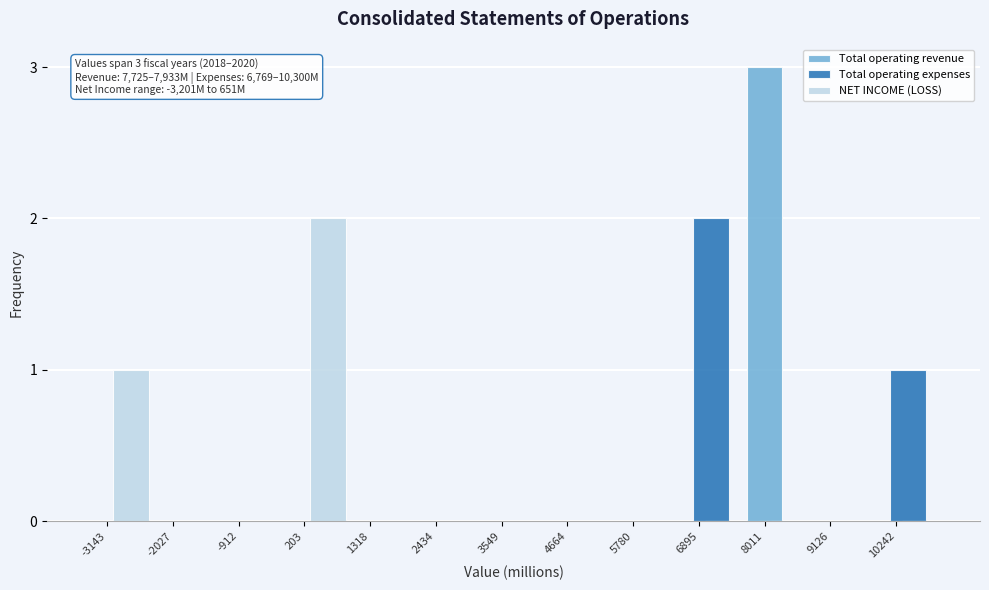

Is the value of Total operating expenses at -3143 greater than the value of NET INCOME (LOSS) at -3143?

No